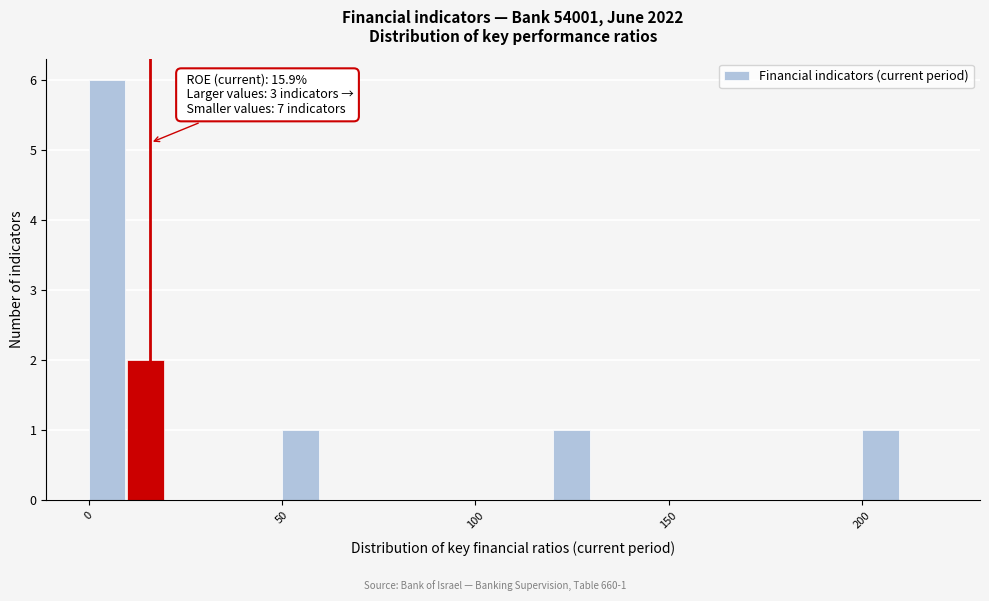

Read against the x-axis, roughly where is the centre of the tallest bar?

5